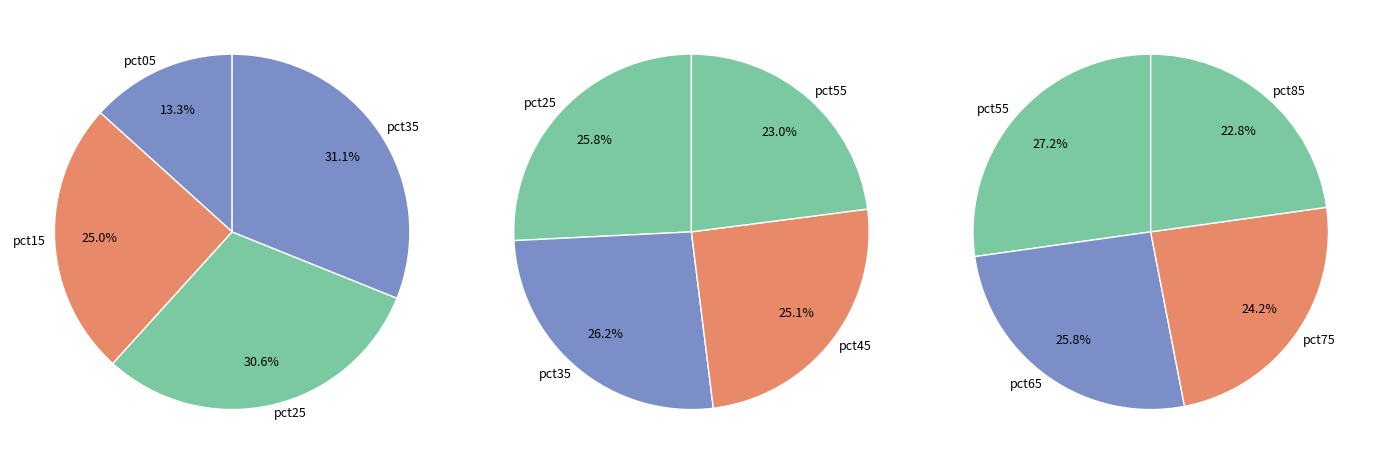

Does pct55 represent more than half of the total?

No